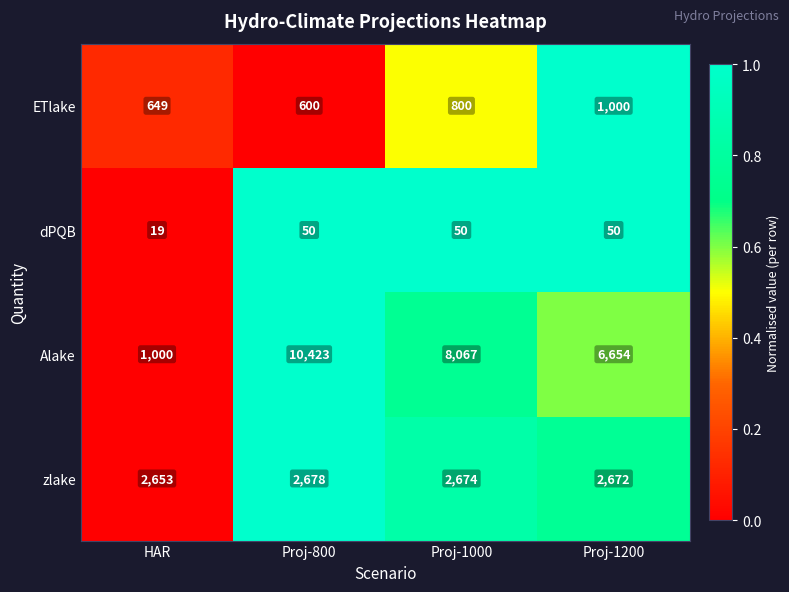

Reading left to right, transcribe all the data shown in this chart.

ETlake: 649	600	800	1000
dPQB: 19	50	50	50
Alake: 1000	10423	8067	6654
zlake: 2653	2678	2674	2672